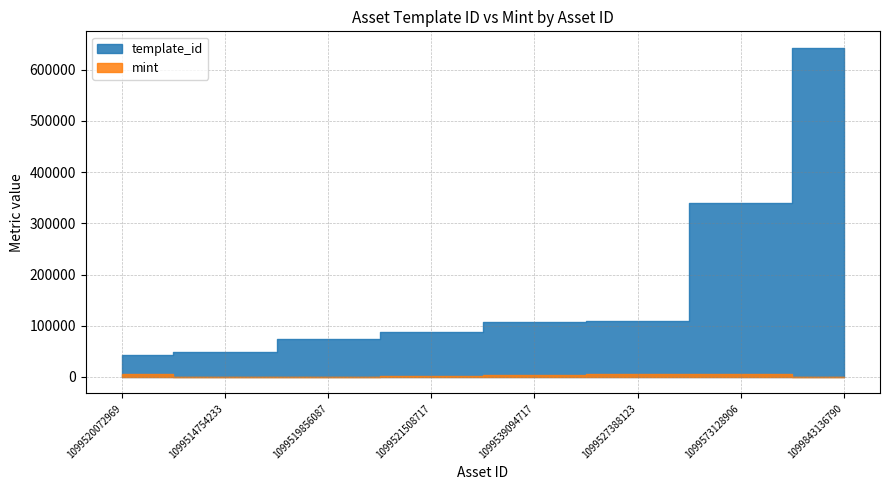

At which label does template_id reach its minimum?

1099520072969